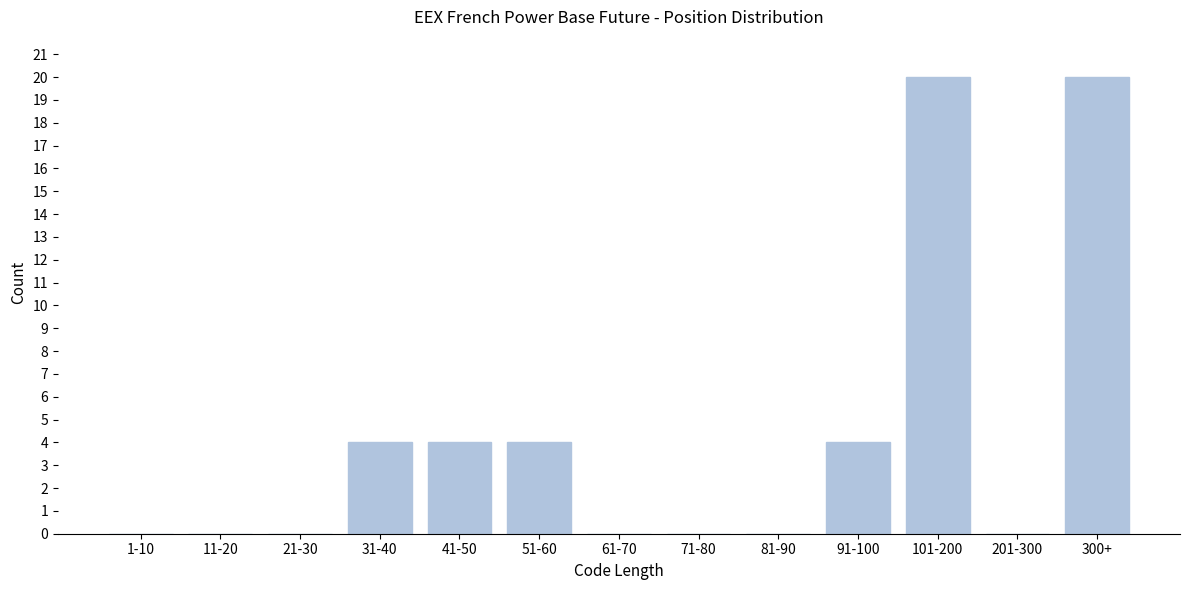

Reading left to right, list all the values displayed in this chart.

1-10=0	11-20=0	21-30=0	31-40=4	41-50=4	51-60=4	61-70=0	71-80=0	81-90=0	91-100=4	101-200=20	201-300=0	300+=20